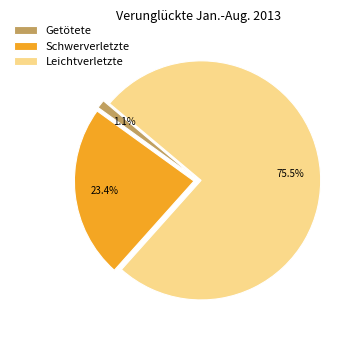

What percentage is NOT represented by Leichtverletzte?

24.5%